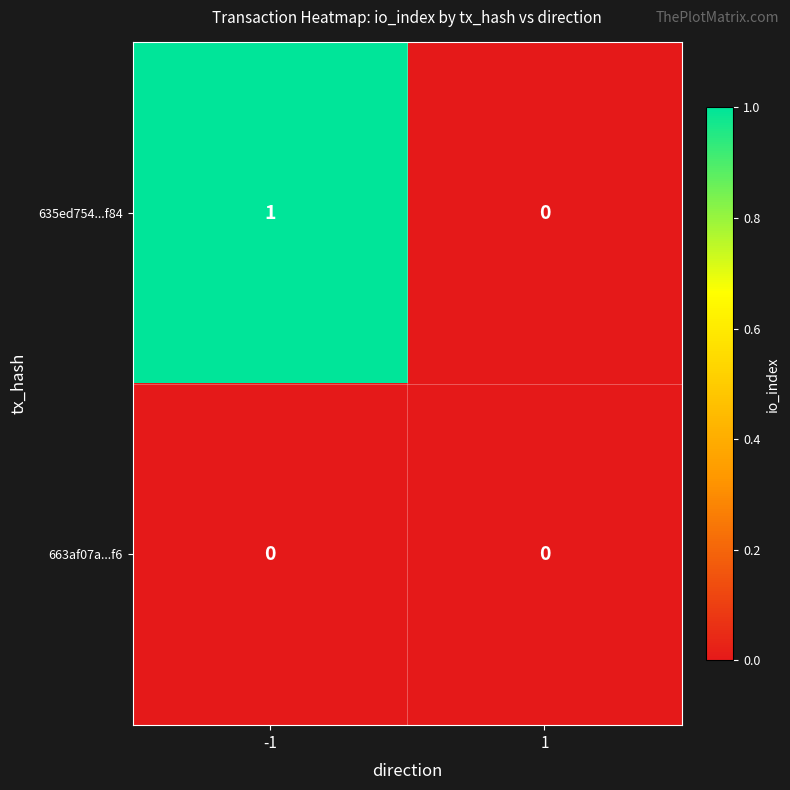

Which series has the largest total across all categories?

635ed754...f84